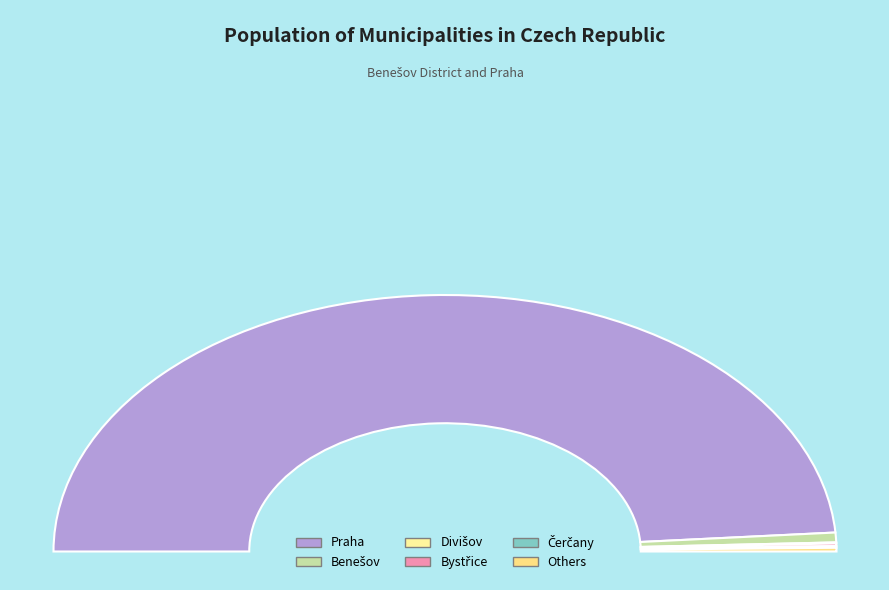

To the nearest percent, what is the difference between the largest and smallest slice percentages?

98%